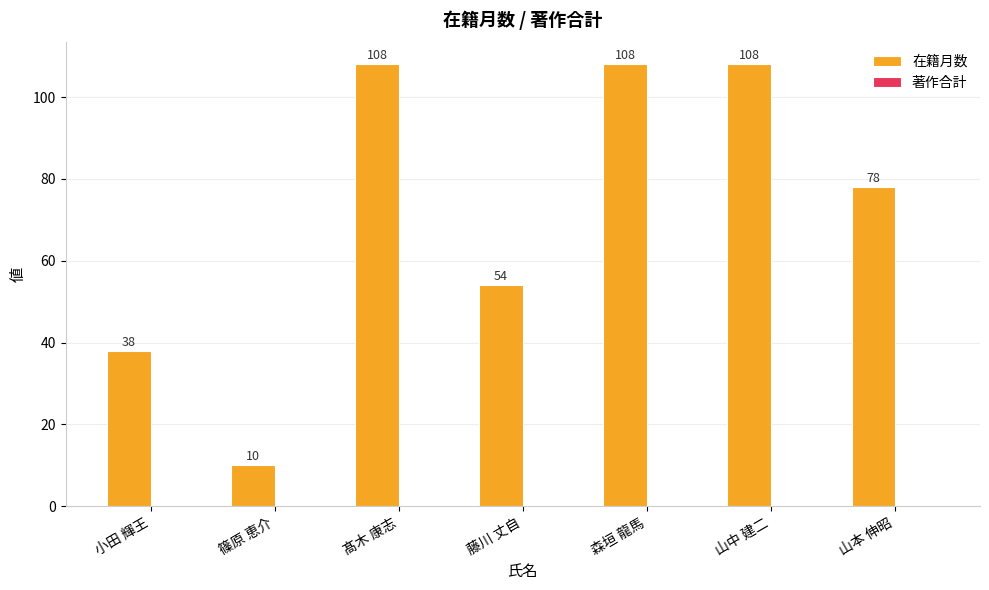

How many categories are shown in the chart?

7